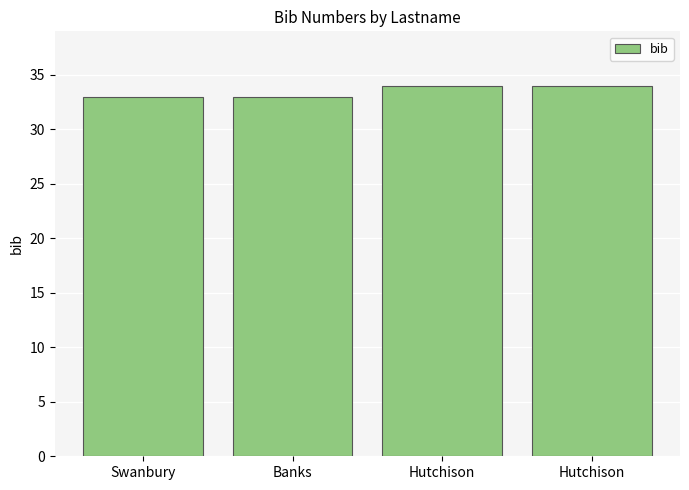

How many data points are less than 34?

2